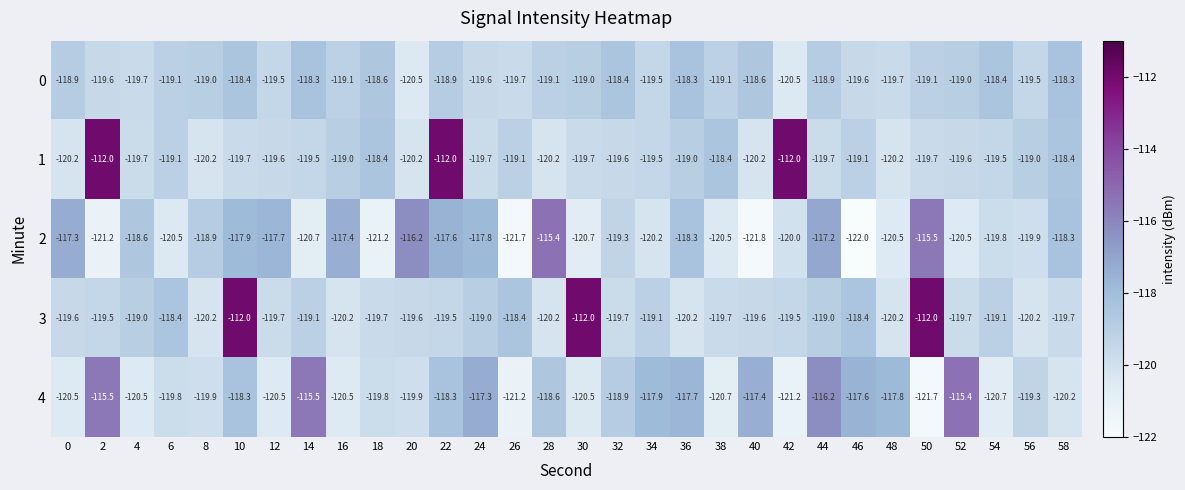

The 3 series shows -167.8 at 54. True or false?

False